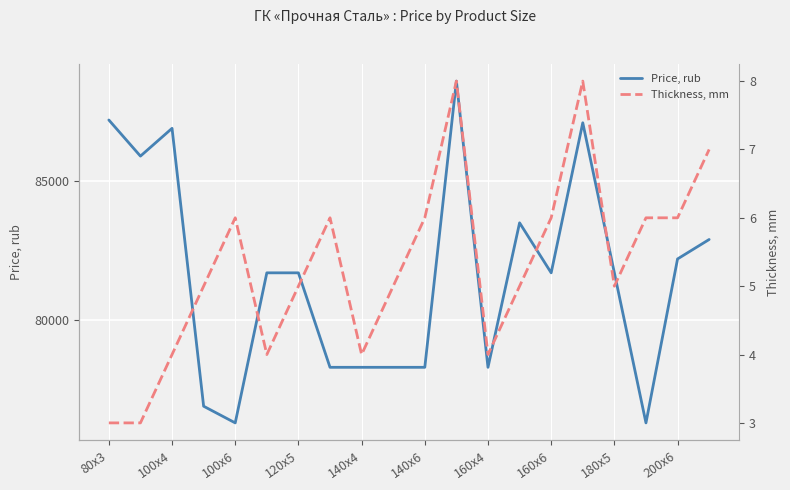

True or false: Thickness, mm and Price, rub cross at least once.

False